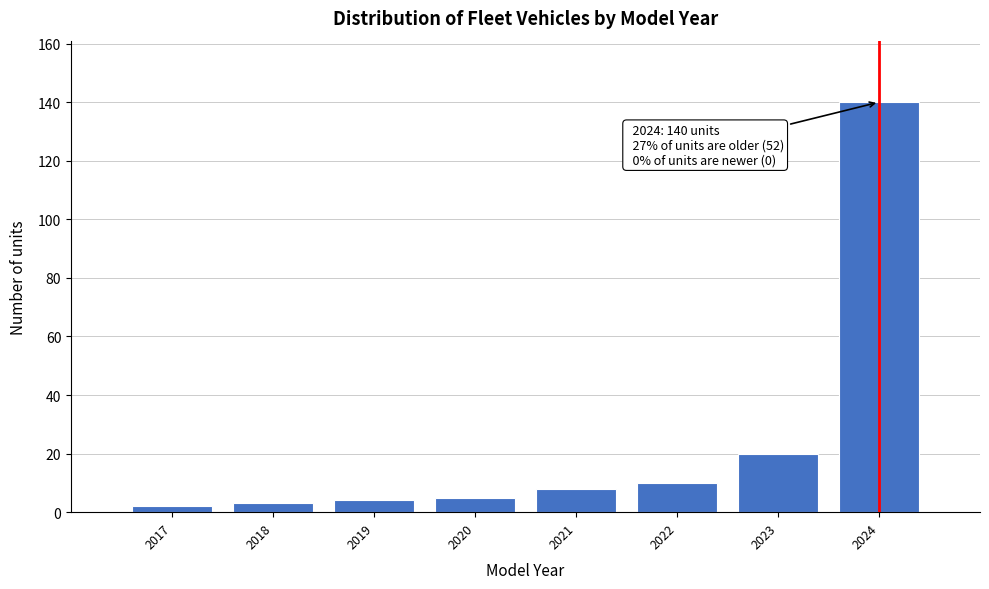

Reading left to right, transcribe all the data shown in this chart.

2017=2	2018=3	2019=4	2020=5	2021=8	2022=10	2023=20	2024=140